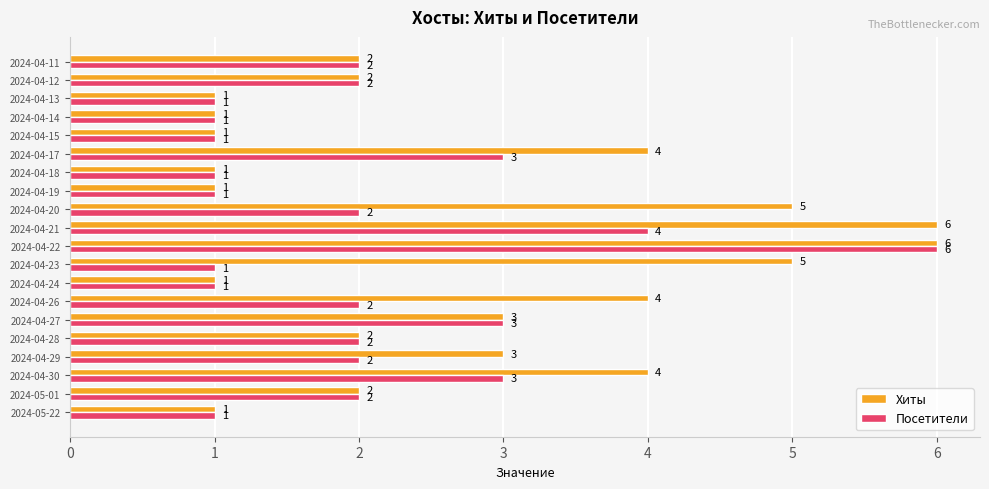

At which label does Посетители reach its peak?

2024-04-22